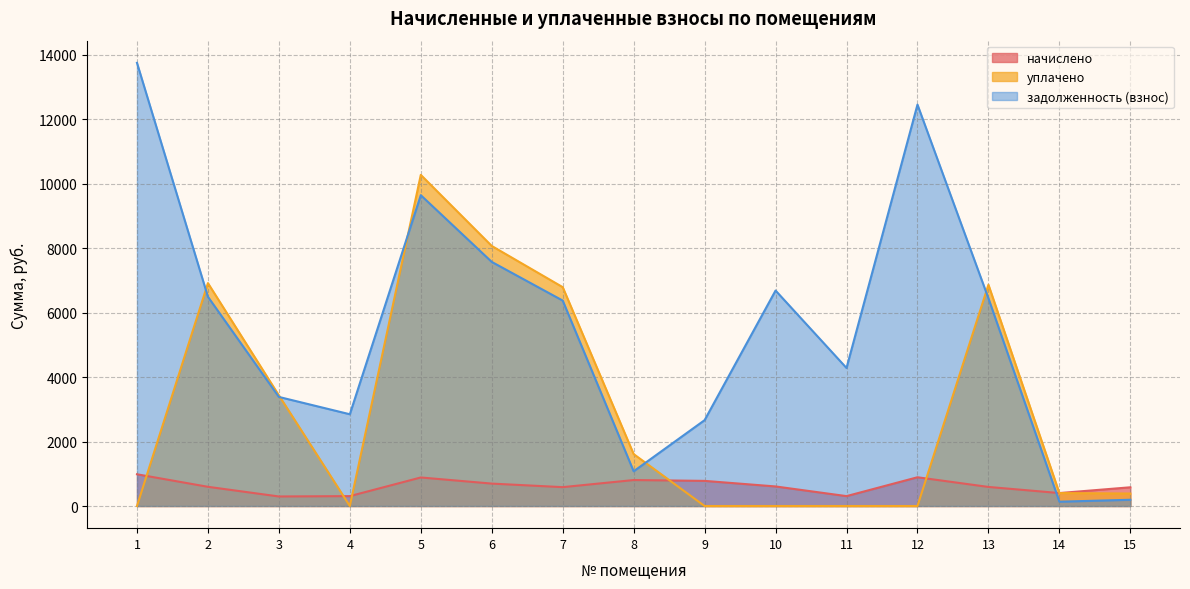

At 1, list the series in order from smallest to largest.

уплачено, начислено, задолженность (взнос)